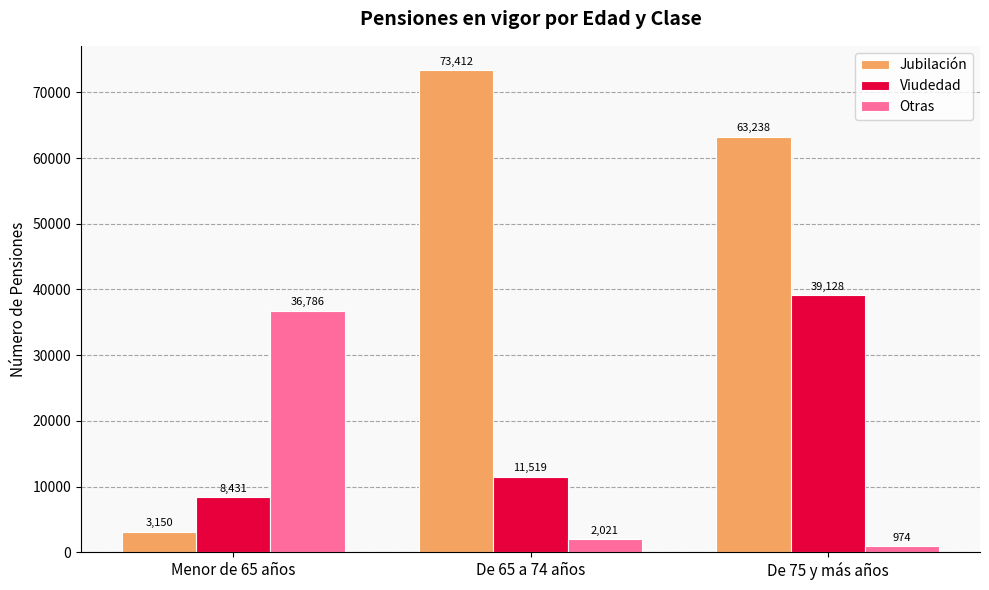

What is the sum of the Viudedad values at De 75 y más años and De 65 a 74 años?

50647